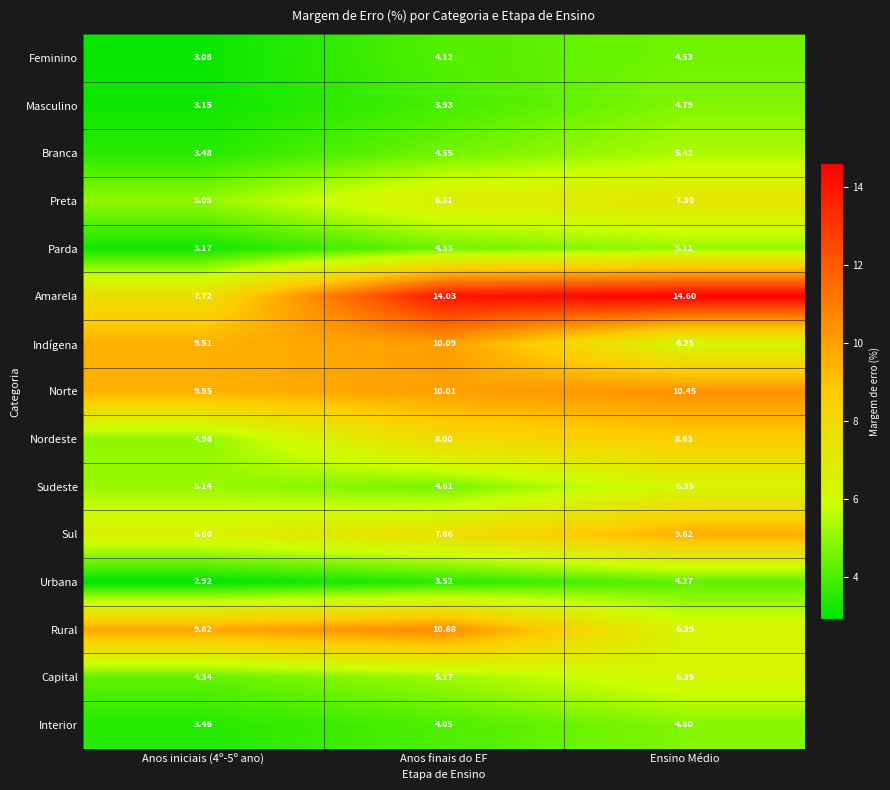

Which label corresponds to the largest value in the chart?

Ensino Médio